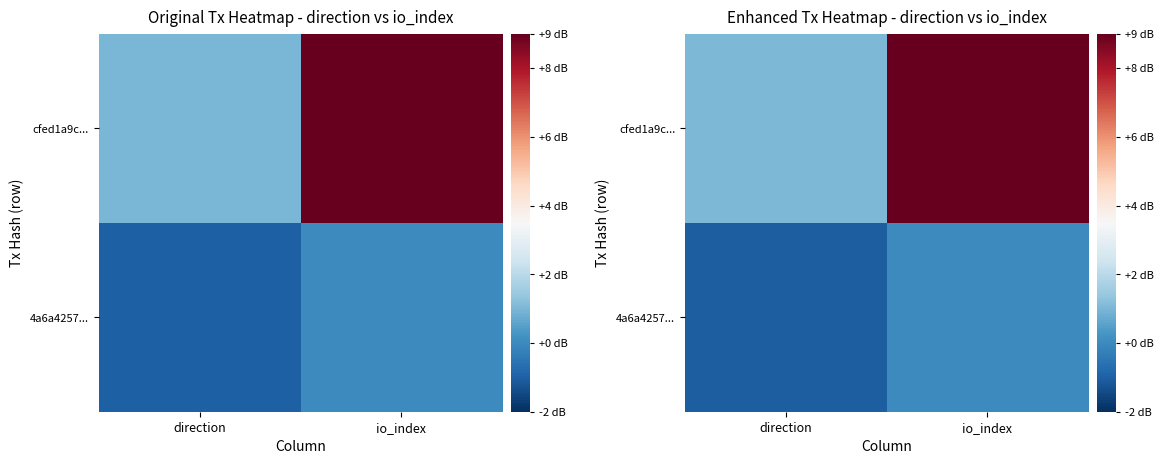

What is the spread (max minus min) of values at direction?

2.1